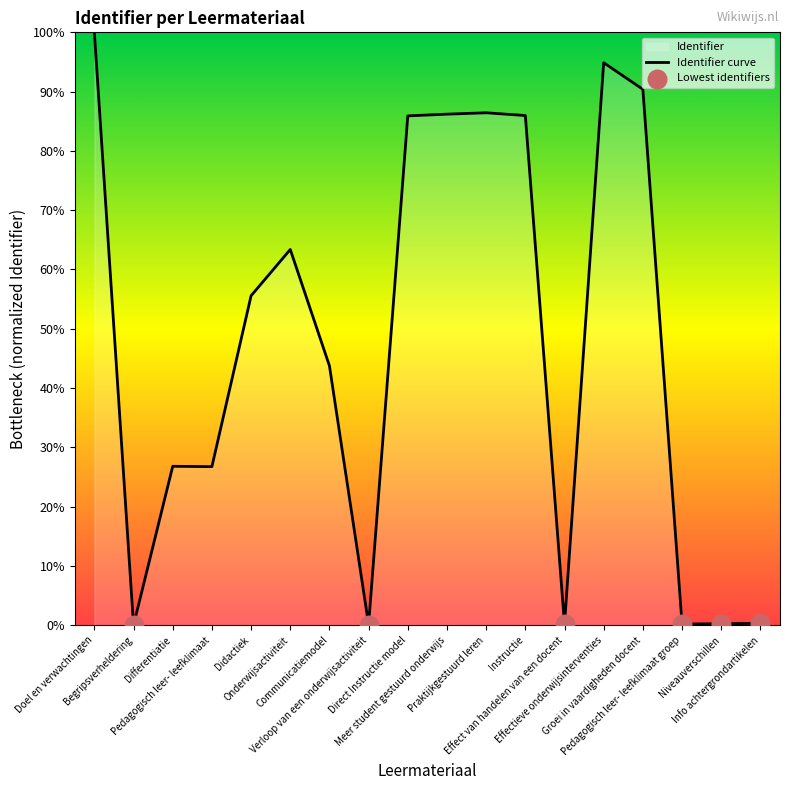

Approximately how many times larger is the value at Groei in vaardigheden docent compared to Effectieve onderwijsinterventies?

1.0